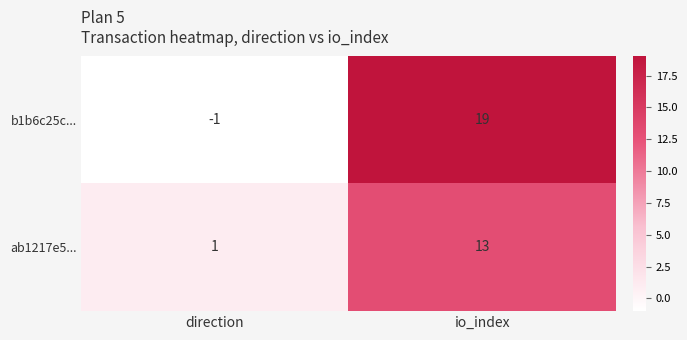

Is the value of ab1217e5... at io_index greater than the value of b1b6c25c... at io_index?

No